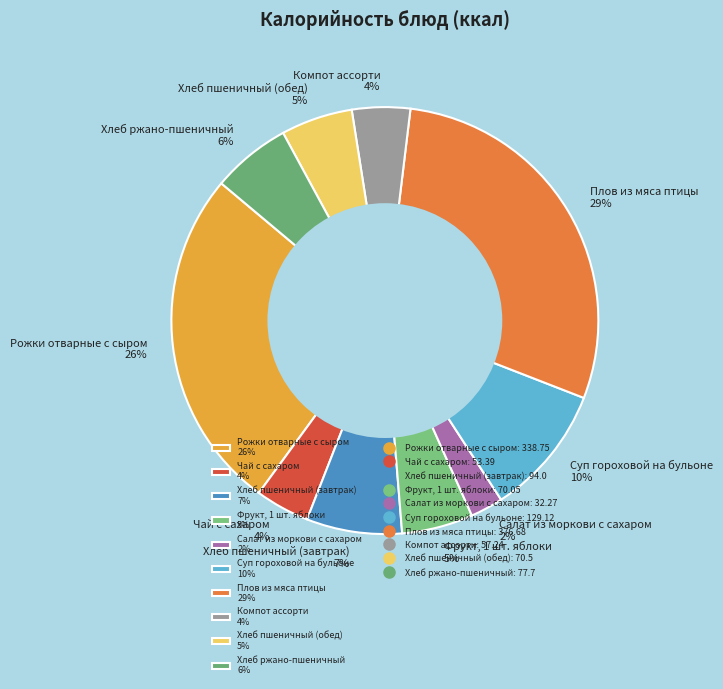

Count the number of slices in the pie.

10